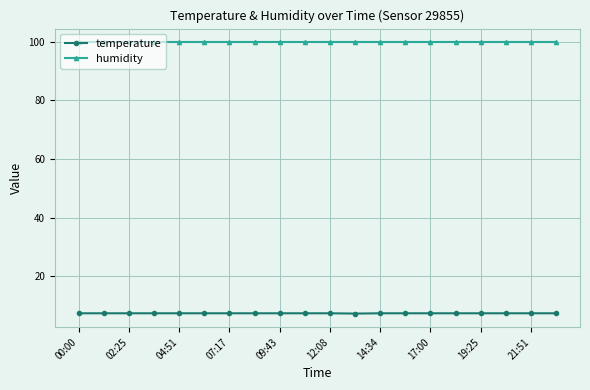

How many lines are shown in the chart?

2